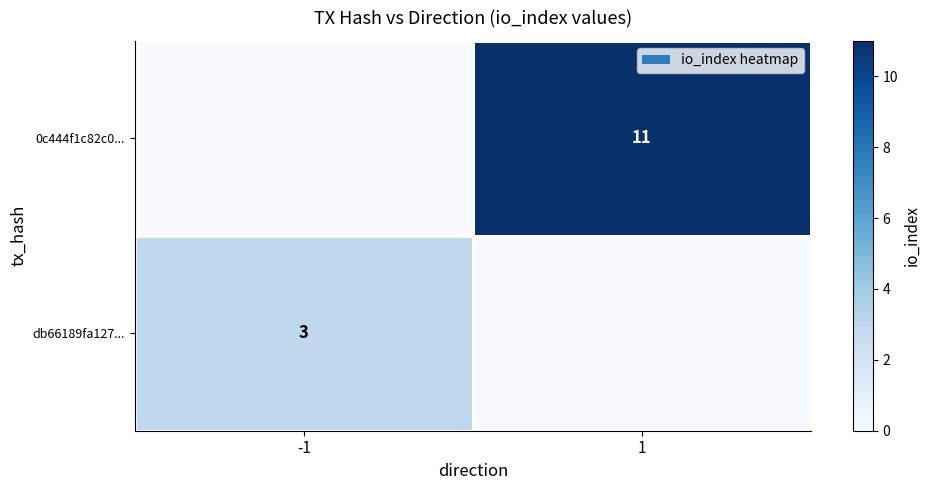

Is the value of db66189fa127... at -1 greater than the value of 0c444f1c82c0... at 1?

No